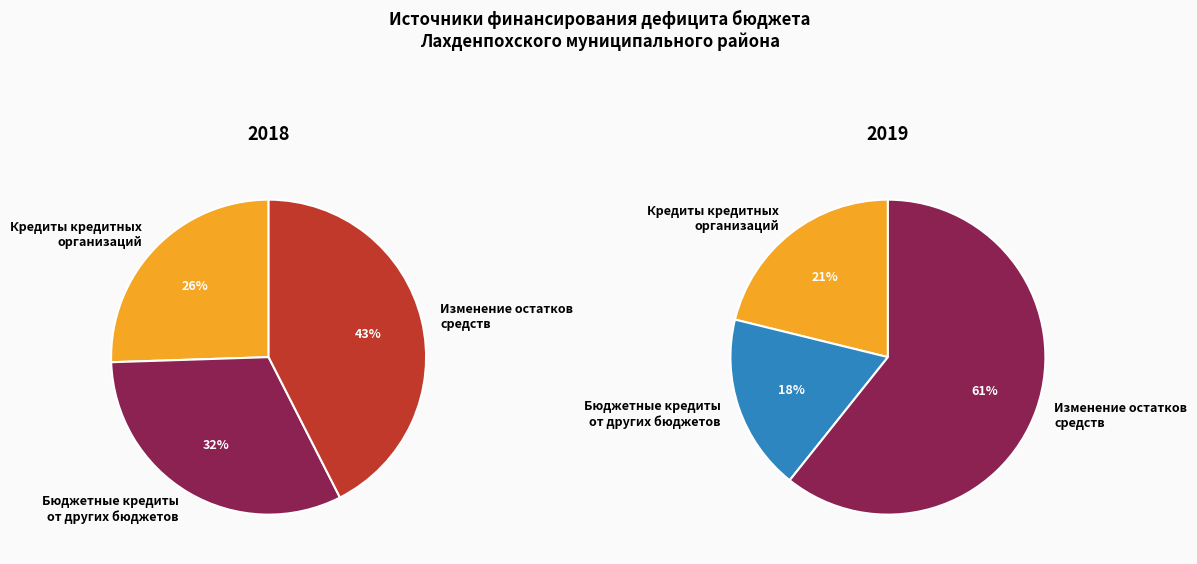

Does any single category account for the majority?

No